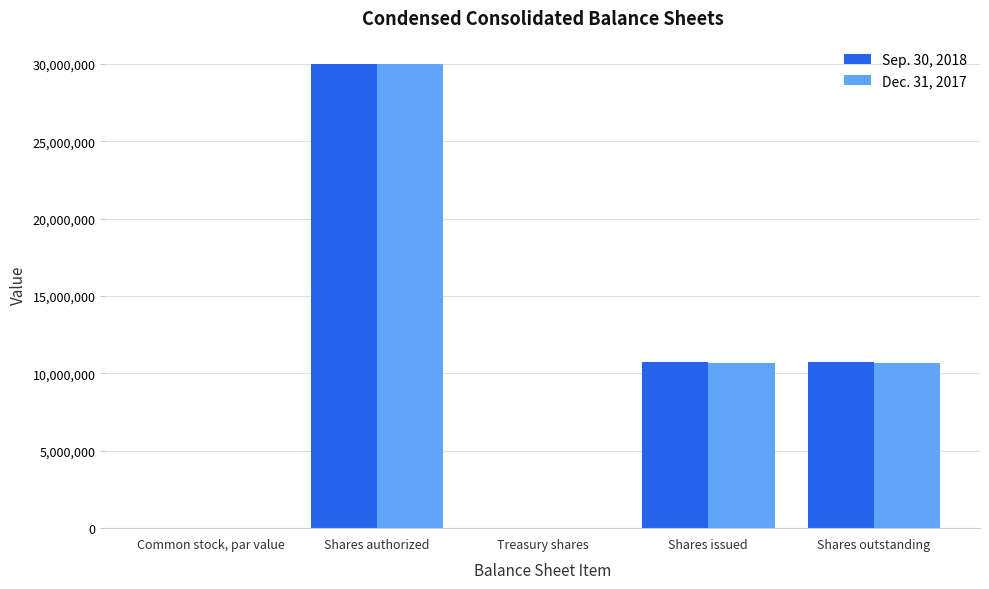

What is the highest value of the Dec. 31, 2017 series?

30000000.0